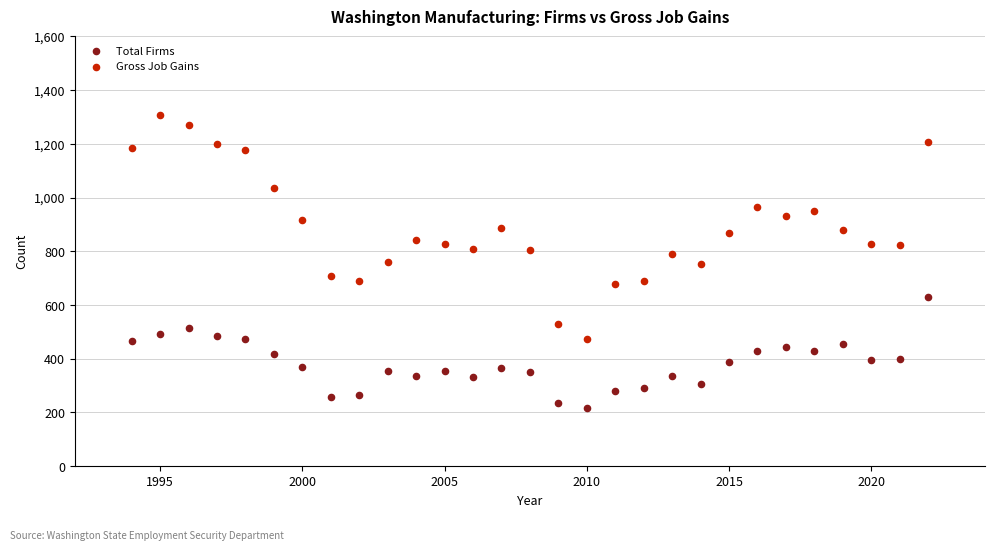

Across all data points, what is the range of X values (max minus min)?

28